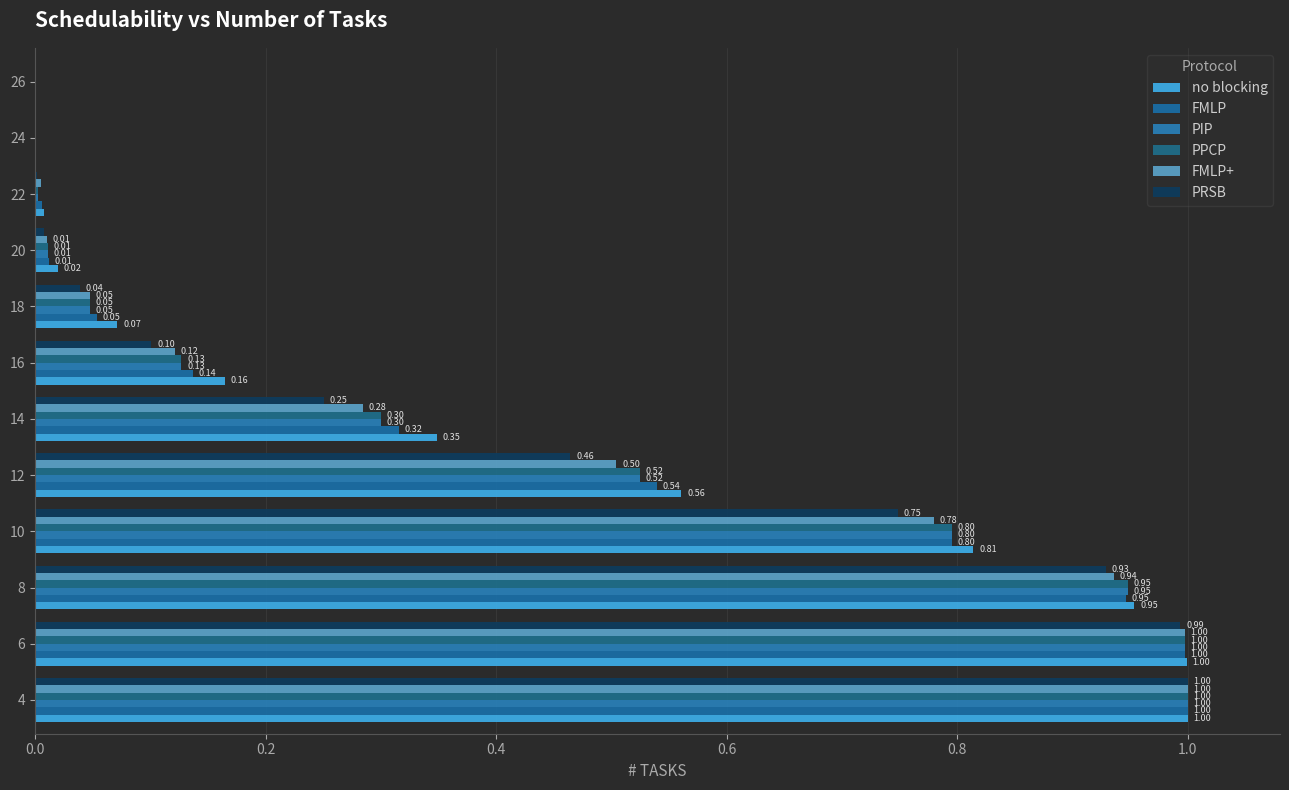

How many data points in no blocking are above 0?

11